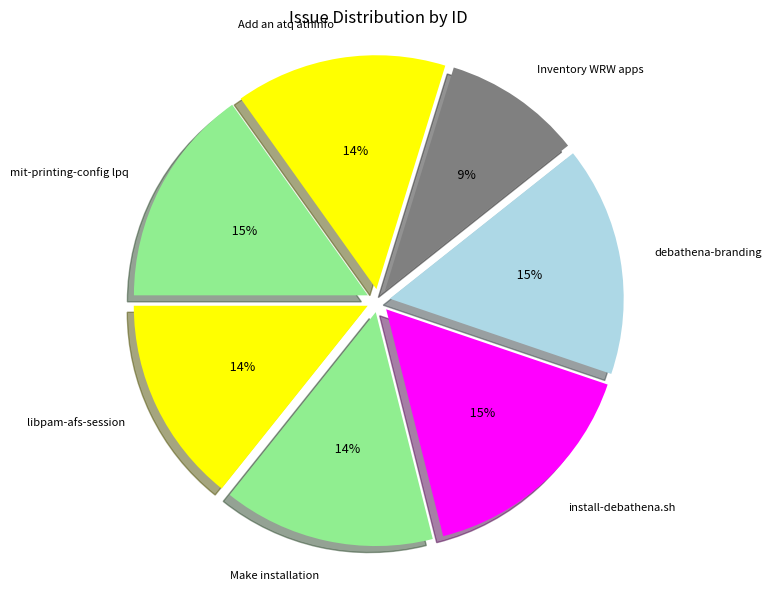

Is the sum of libpam-afs-session and Add an atq athinfo greater than half?

No